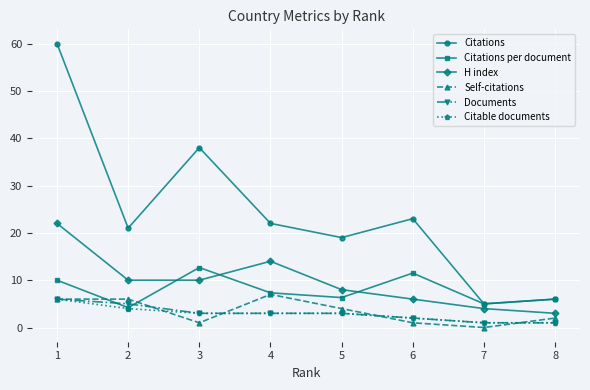

True or false: H index and Documents cross at least once.

False